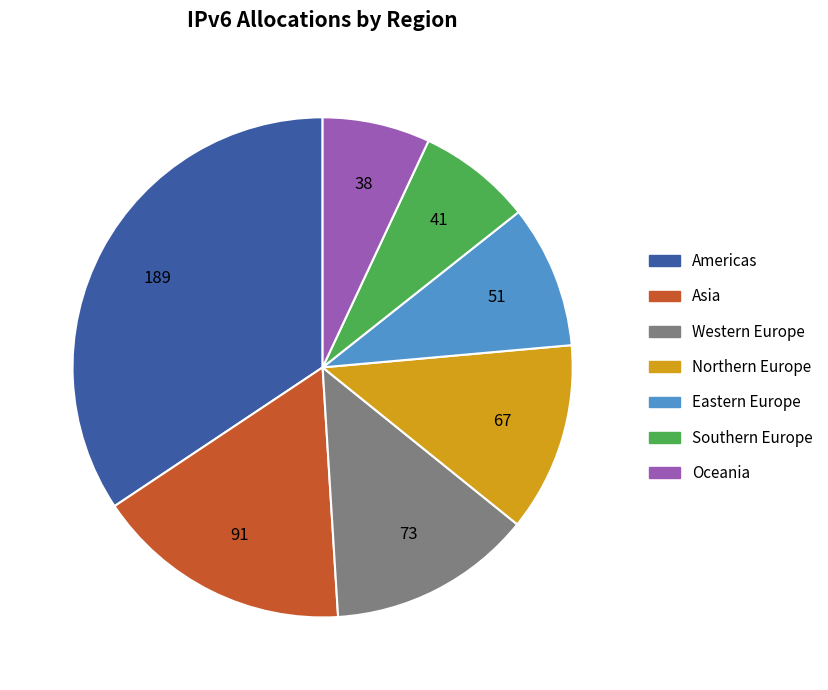

How many segments does this pie chart have?

7